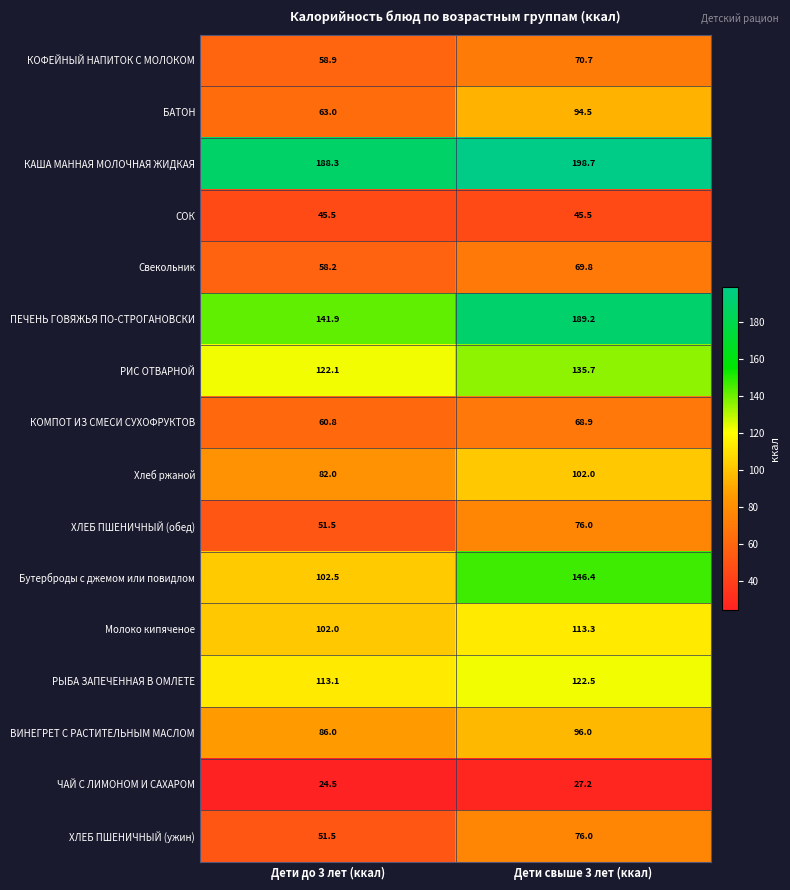

At which label does Молоко кипяченое first exceed 113?

Дети свыше 3 лет (ккал)